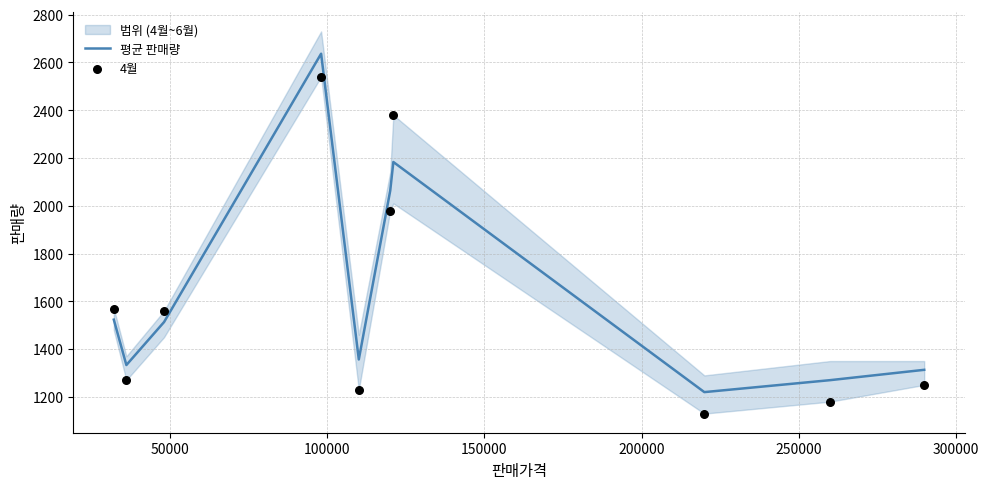

Which series reaches the minimum Y coordinate?

4월